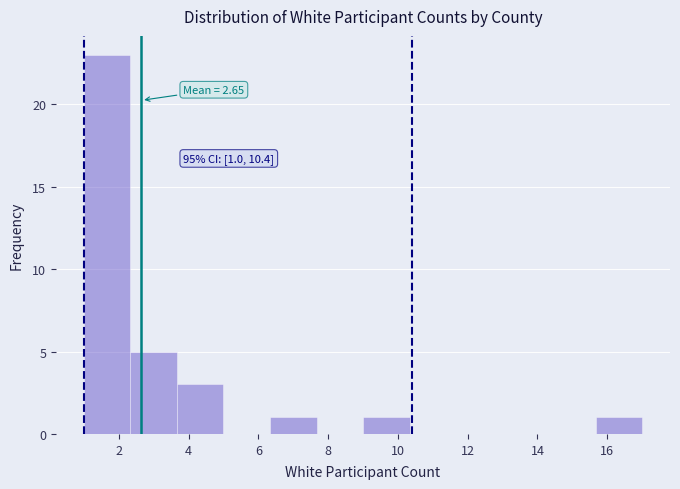

Over which range of the x-axis is the bar tallest?

1.0 to 2.4